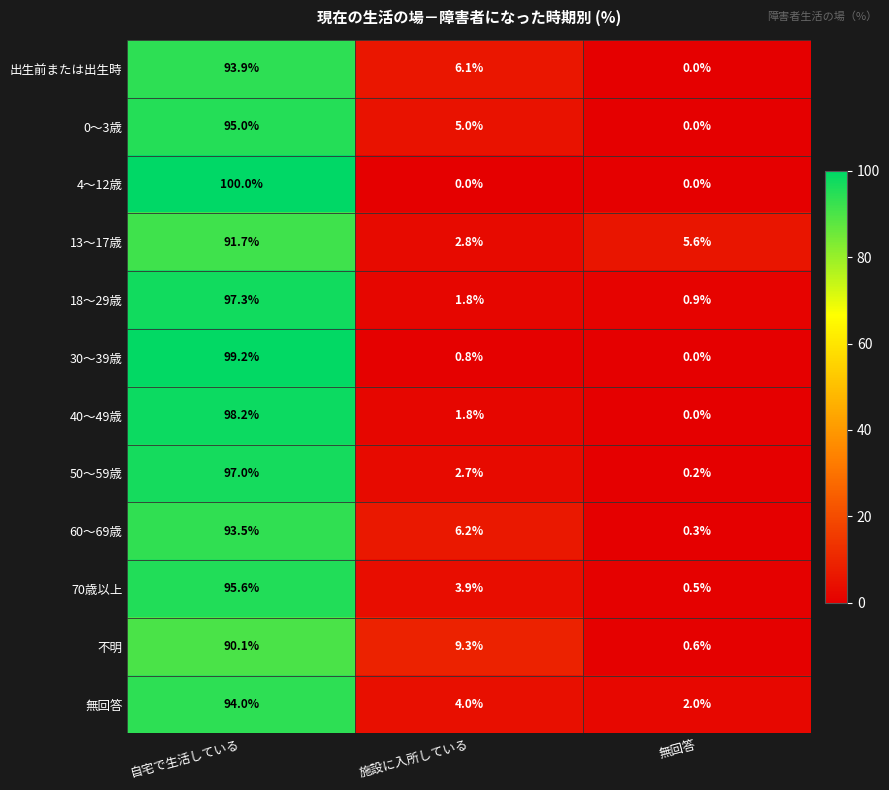

At which category is the sum across all series the highest?

自宅で生活している